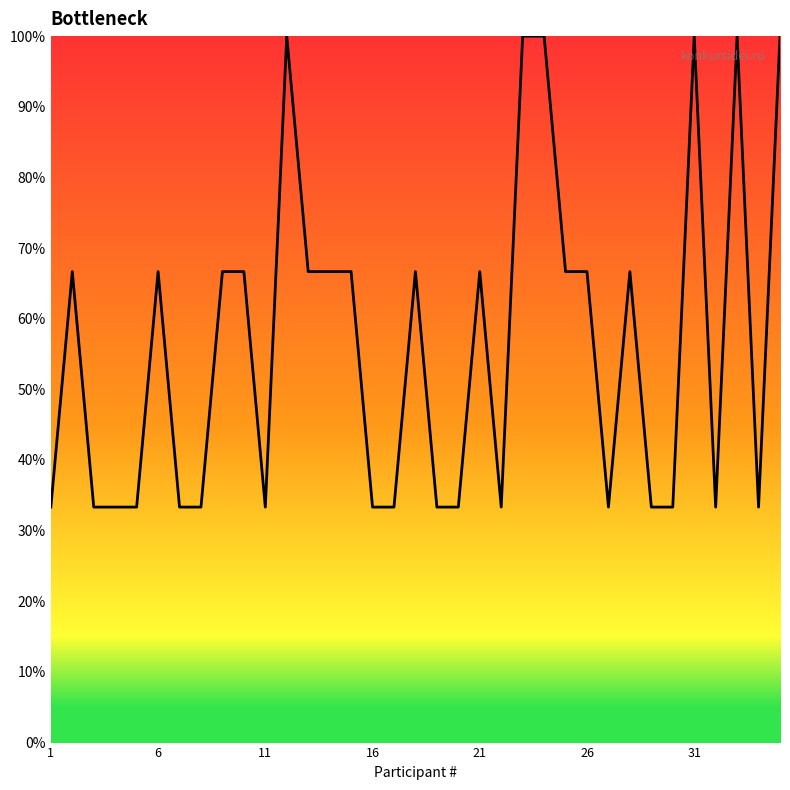

Is this an area chart (filled region under the line)?

No